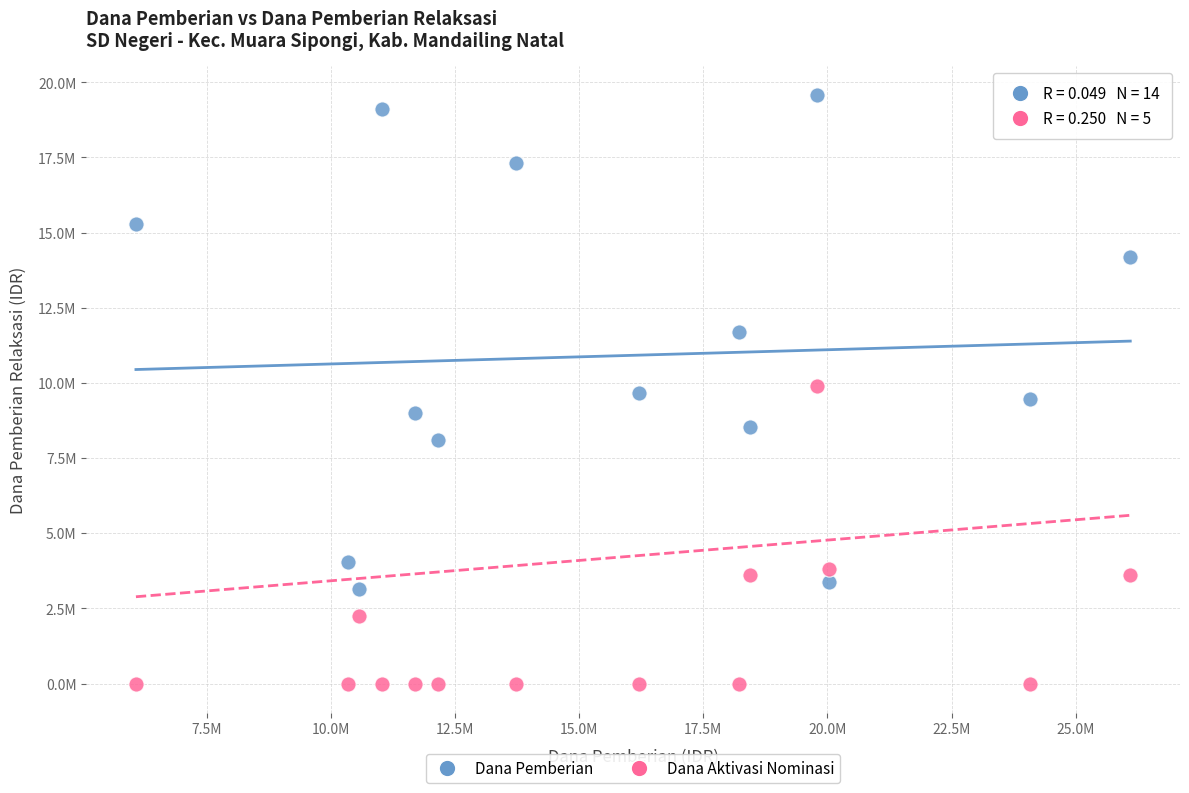

Which series has the widest spread of Y values?

Dana Pemberian